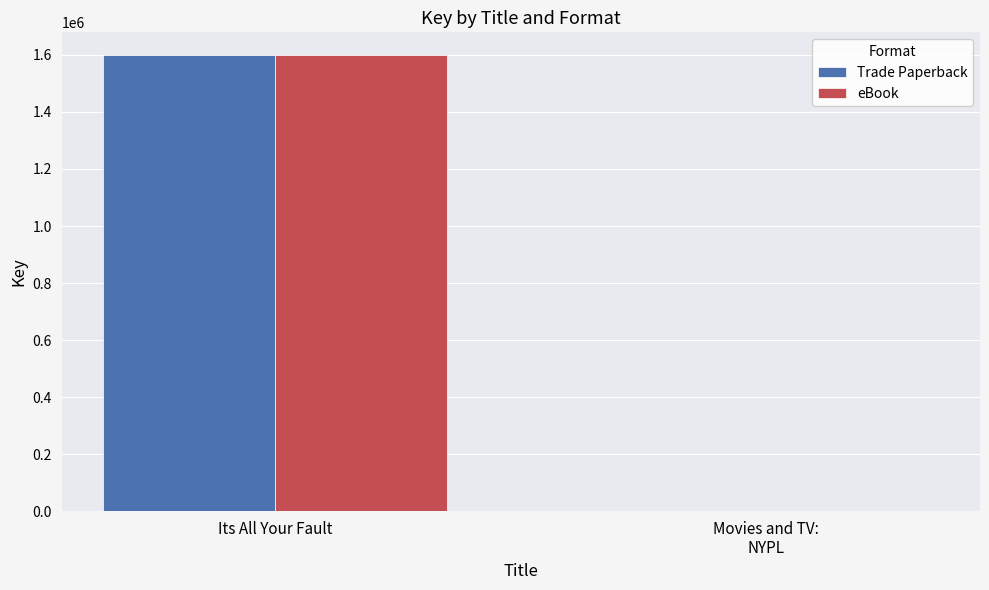

How many groups of bars are there?

2